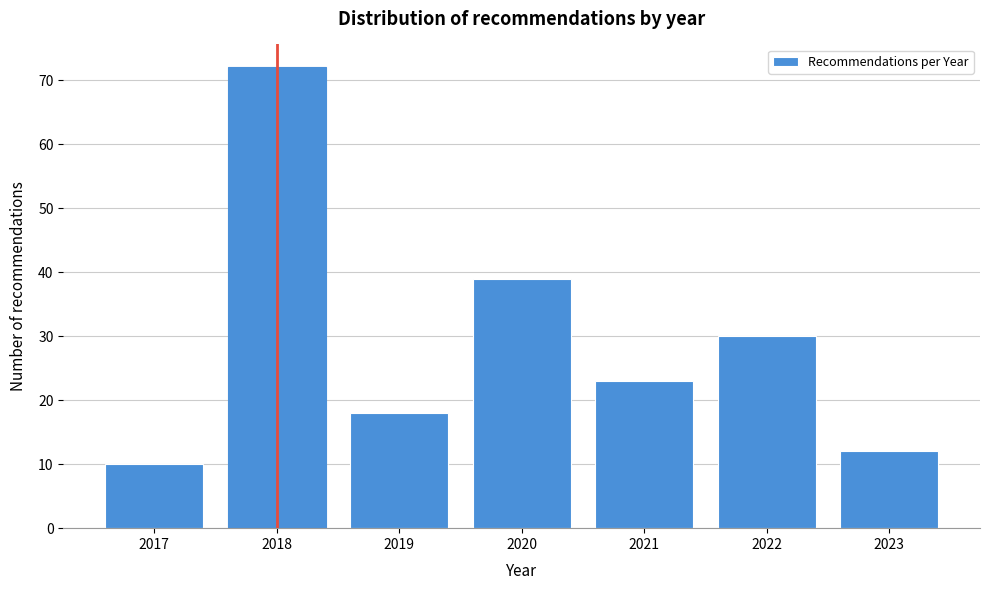

Reading left to right, extract all data points from this chart.

2017=10	2018=72	2019=18	2020=39	2021=23	2022=30	2023=12